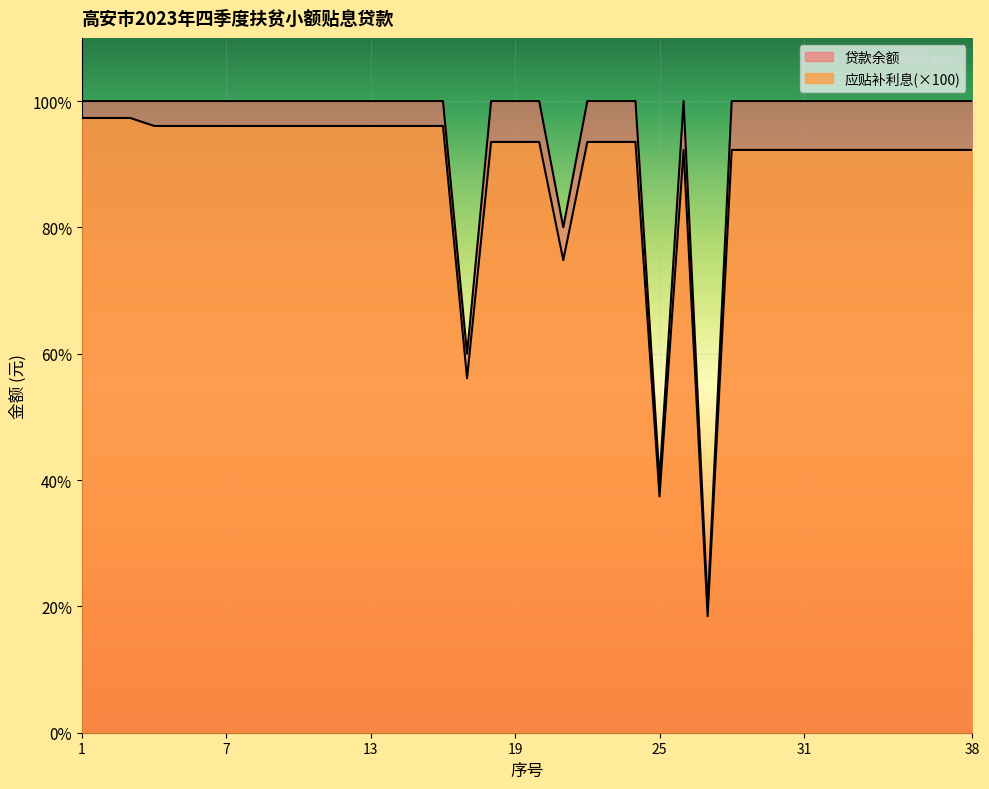

What is the difference between the 应贴补利息 values at 26 and 6?

1896